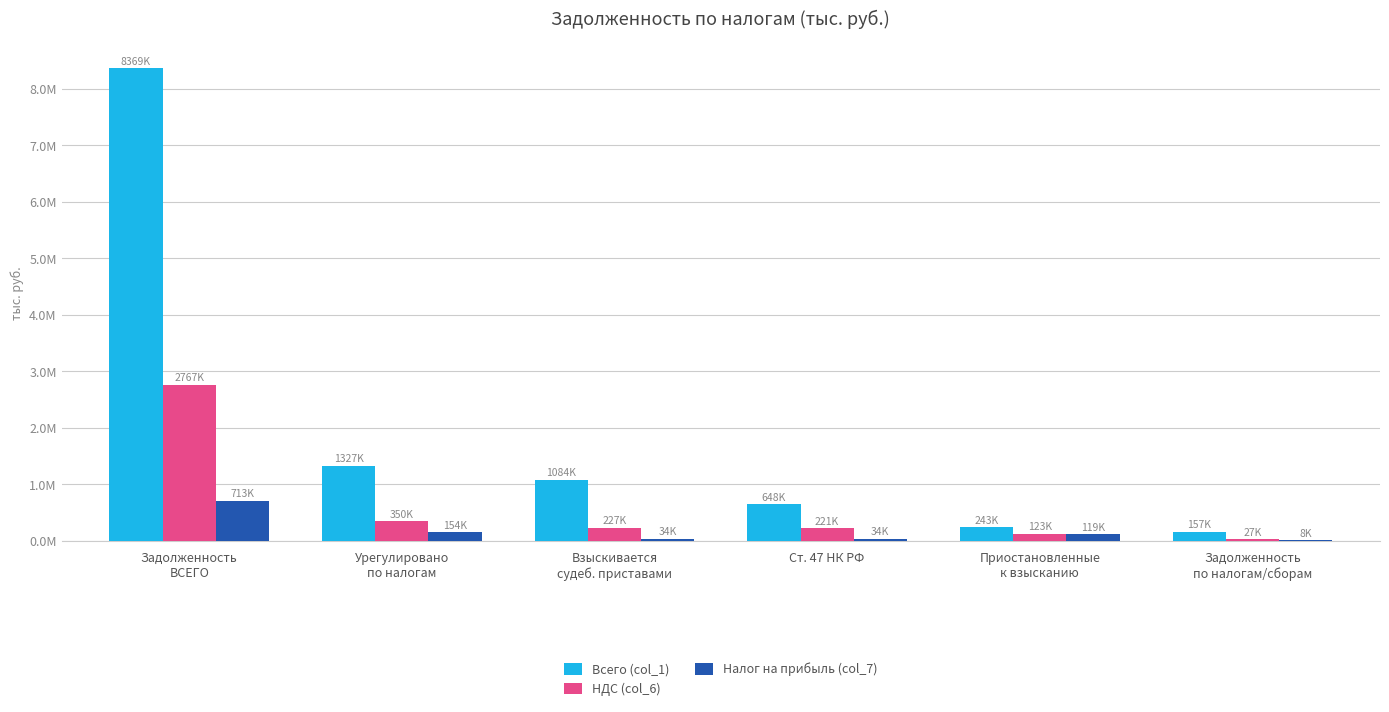

Where is Всего (col_1) nearest to the value 4262900?

Урегулировано
по налогам